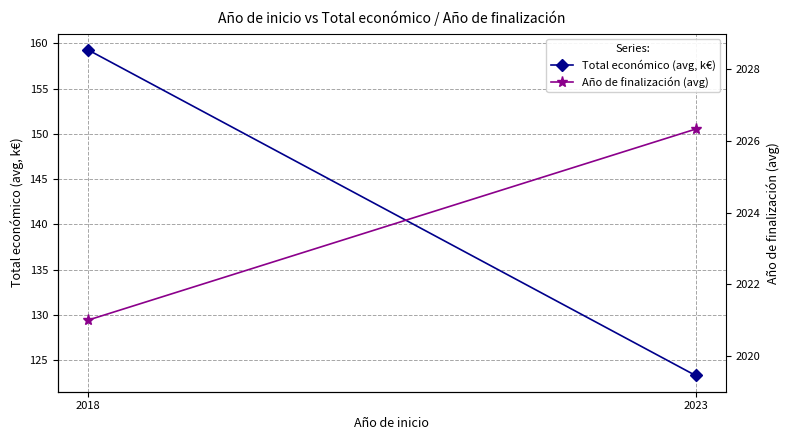

At which category is the sum across all series the highest?

2018